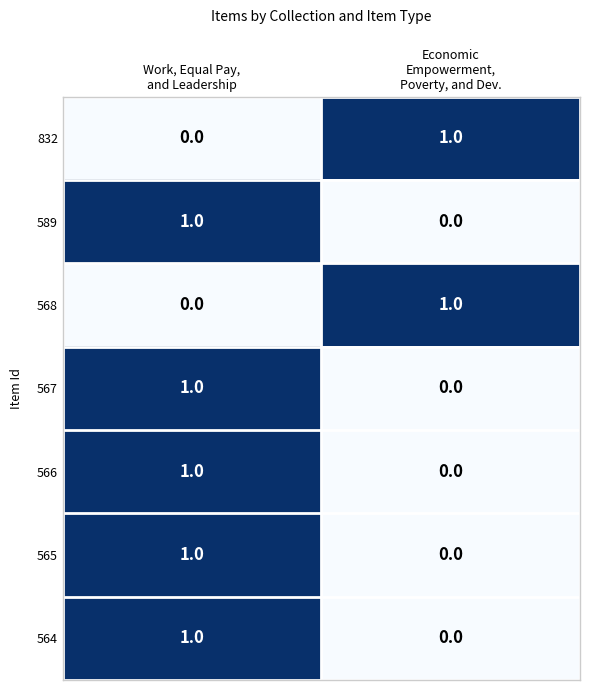

Reading right to left, transcribe all the data shown in this chart.

832: 1	0
589: 0	1
568: 1	0
567: 0	1
566: 0	1
565: 0	1
564: 0	1